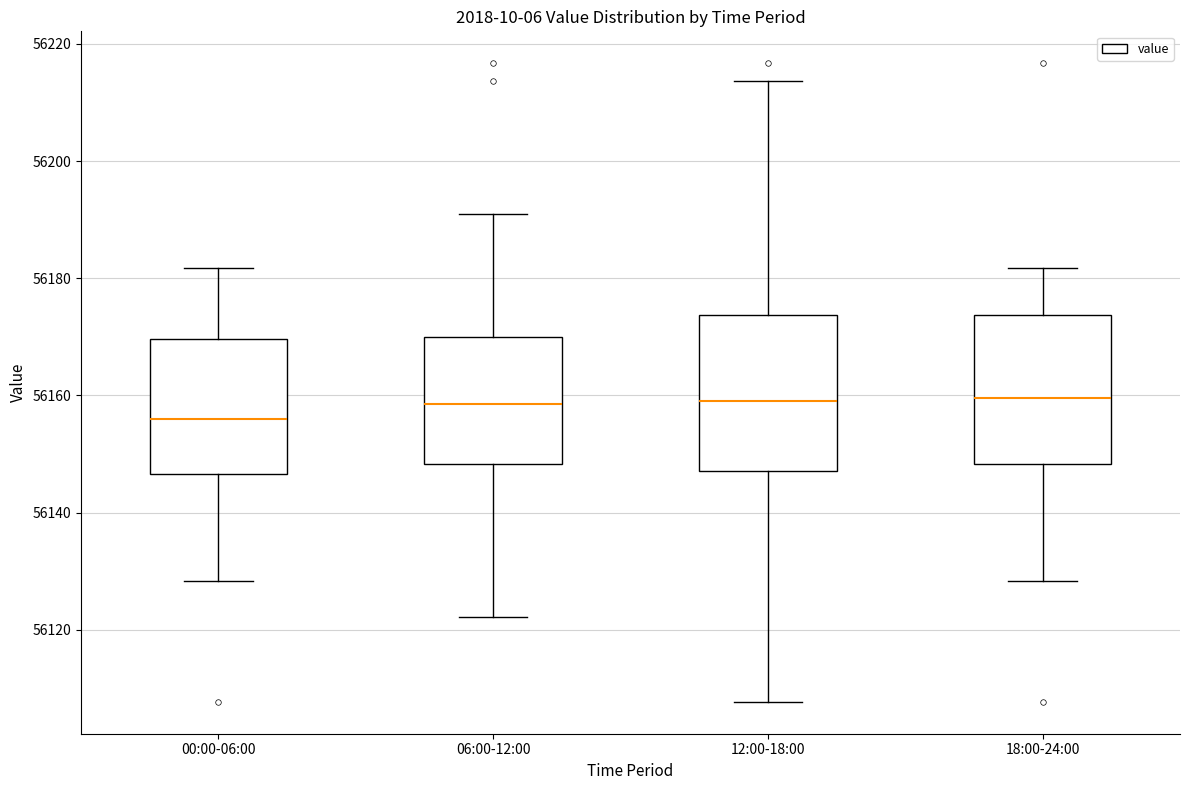

Which box has the lowest median line?

00:00-06:00